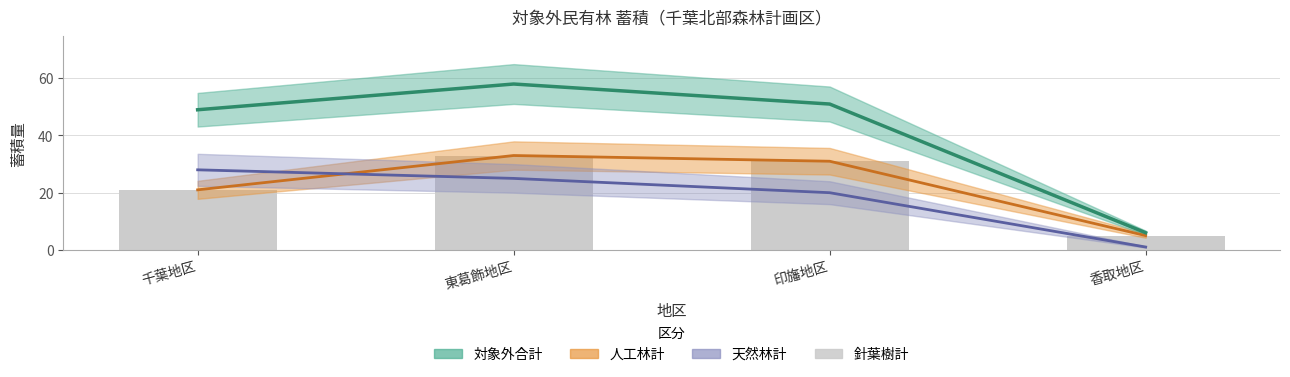

Rank the categories by value from highest to lowest.

東葛飾地区, 印旛地区, 千葉地区, 香取地区